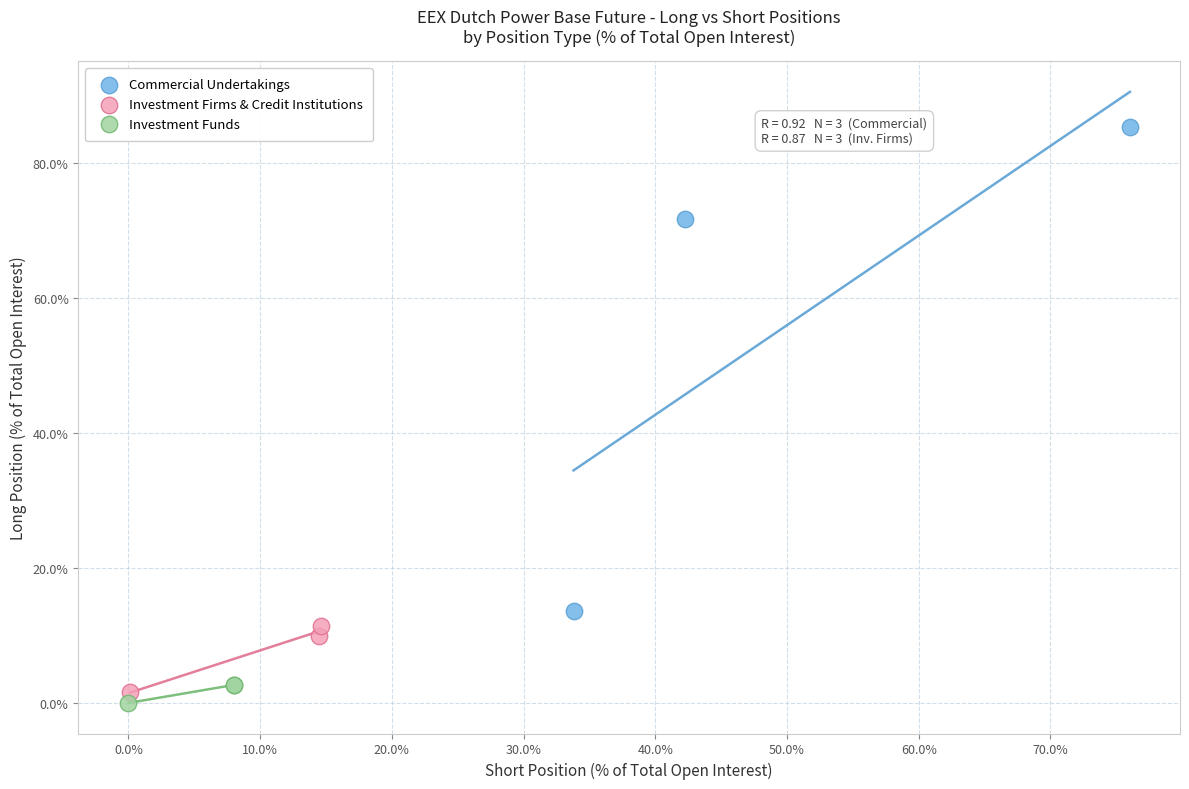

Which series has the largest Y range (max minus min)?

Commercial Undertakings